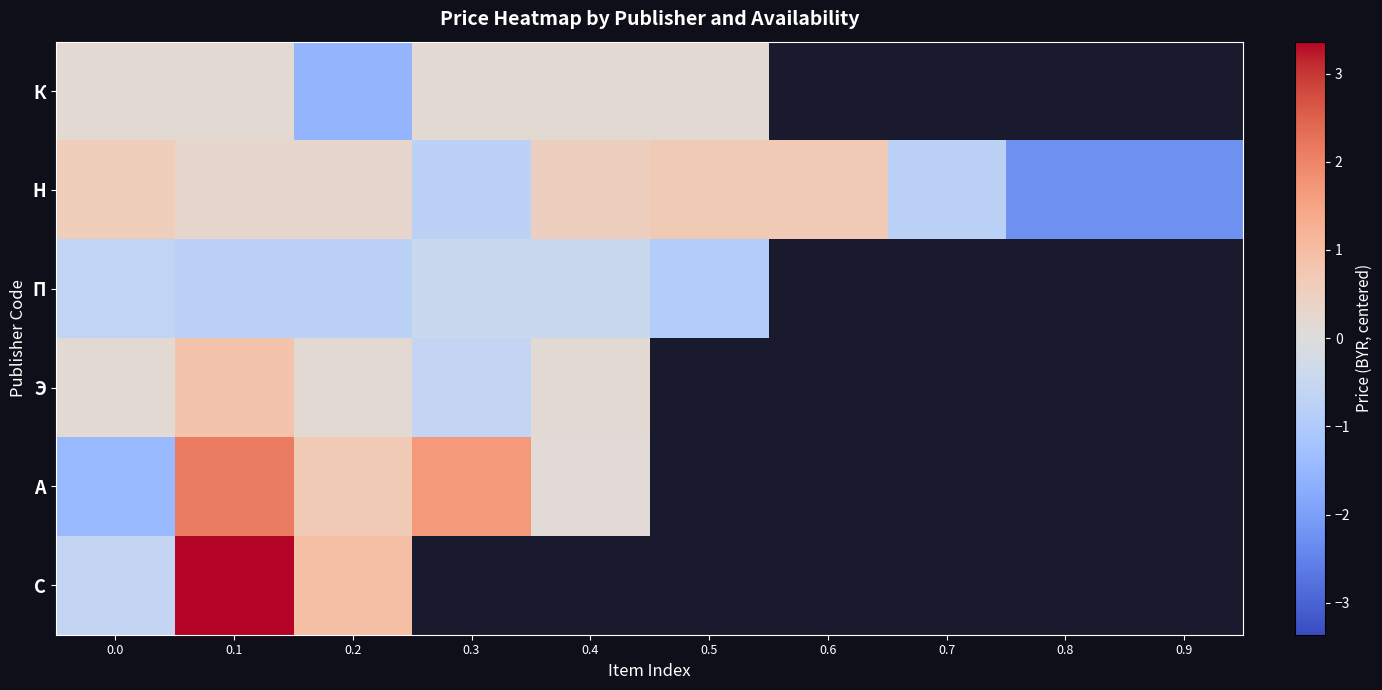

The value of А at 0.0 is -0.4. True or false?

False